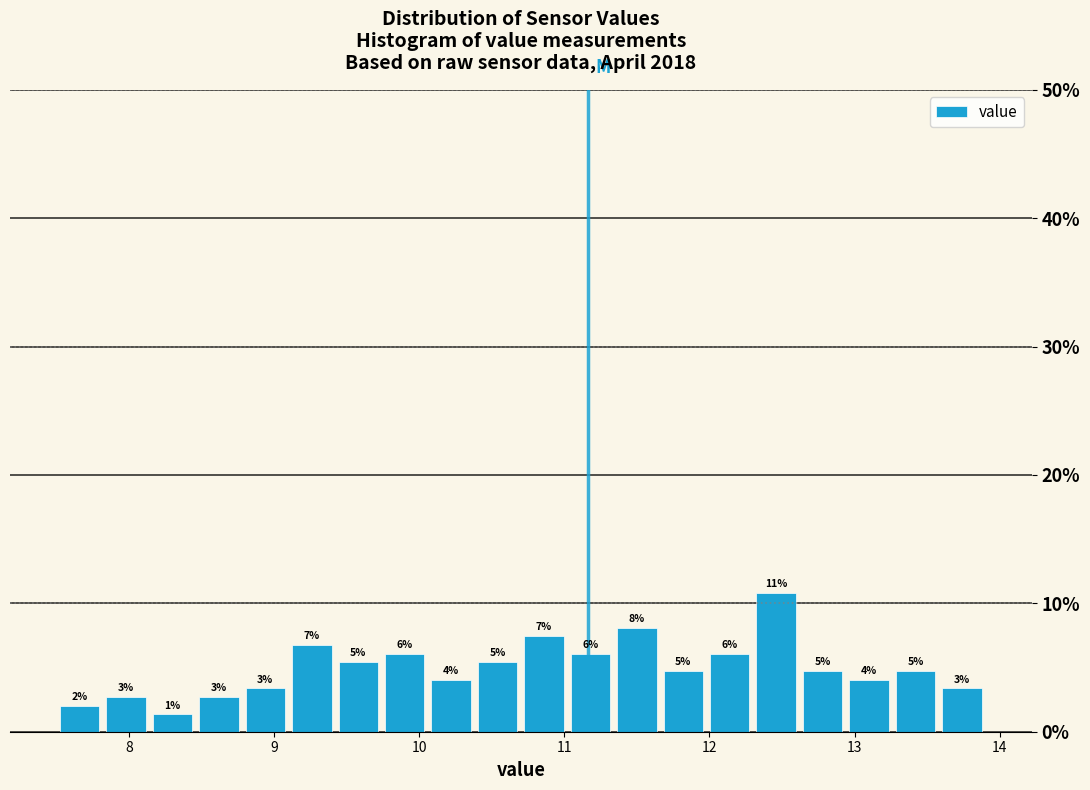

Around what value on the x-axis is the tallest bar? Give the approximate position of its centre, as read against the axis.

12.5